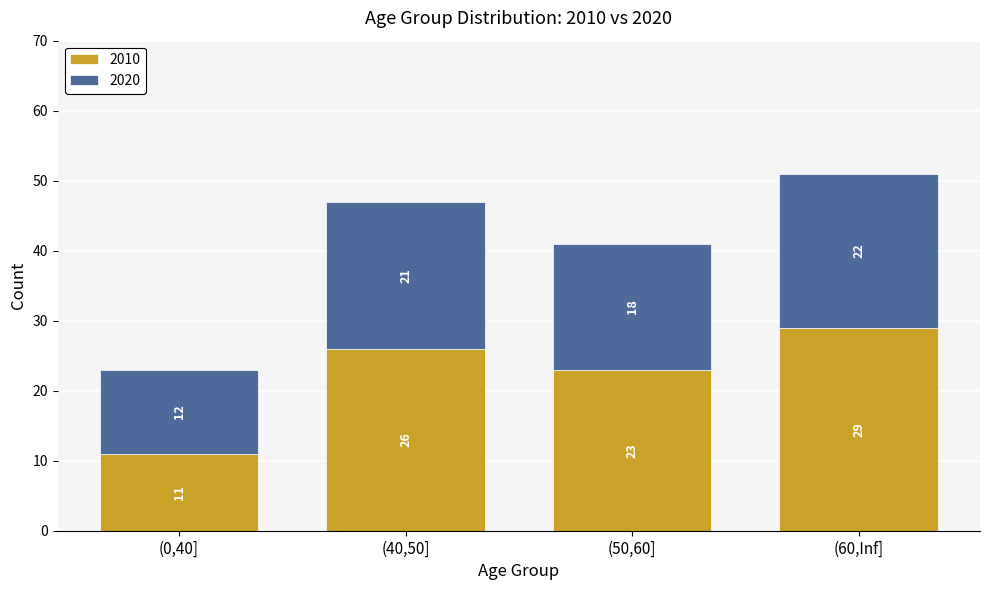

What is the lowest value of the 2010 series?

11